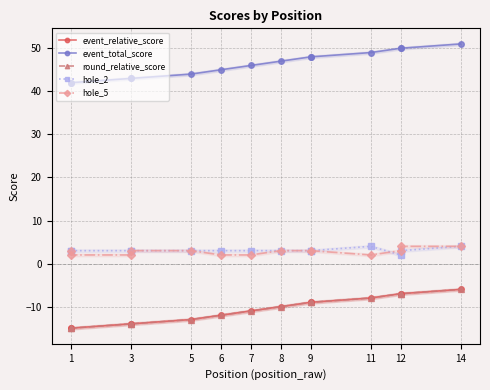

Is the value of hole_2 at 6 greater than the value of round_relative_score at 8?

Yes